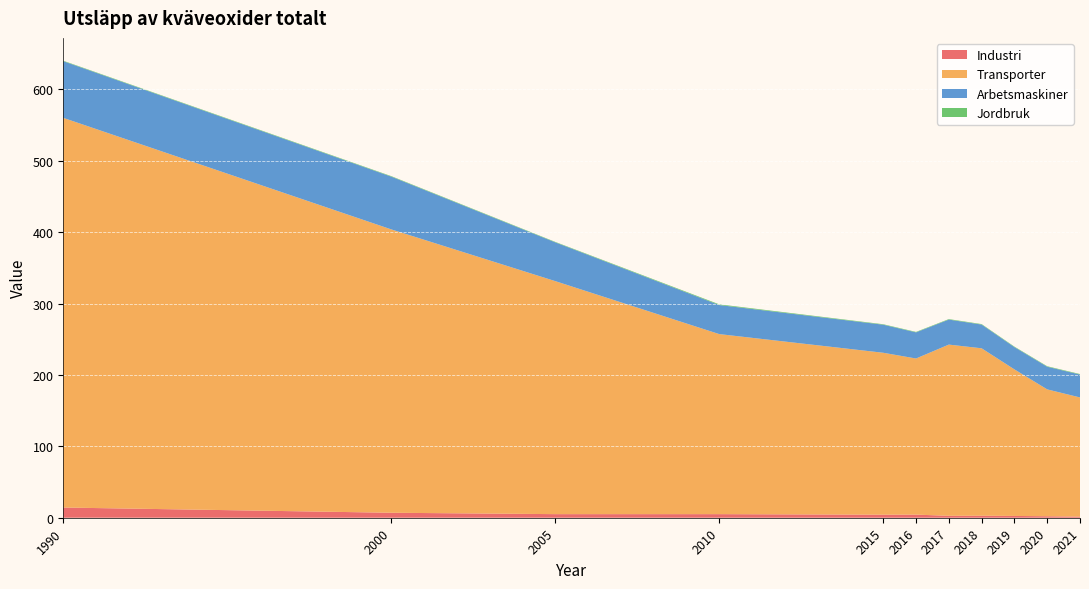

Reading left to right, extract all data points from this chart.

Industri: 1990=14.3	2000=7.0	2005=5.0	2010=5.0	2015=4.3	2016=4.4	2017=2.7	2018=2.8	2019=2.5	2020=2.1	2021=1.5
Transporter: 1990=545.7	2000=396.8	2005=326.3	2010=252.1	2015=226.8	2016=218.6	2017=239.8	2018=234.5	2019=205.2	2020=177.7	2021=166.9
Arbetsmaskiner: 1990=79.3	2000=73.9	2005=54.3	2010=40.7	2015=39.3	2016=36.6	2017=35.0	2018=33.2	2019=31.2	2020=31.7	2021=32.1
Jordbruk: 1990=0.6	2000=0.7	2005=0.6	2010=1.0	2015=0.7	2016=0.6	2017=0.7	2018=0.0	2019=0.0	2020=0.0	2021=0.0